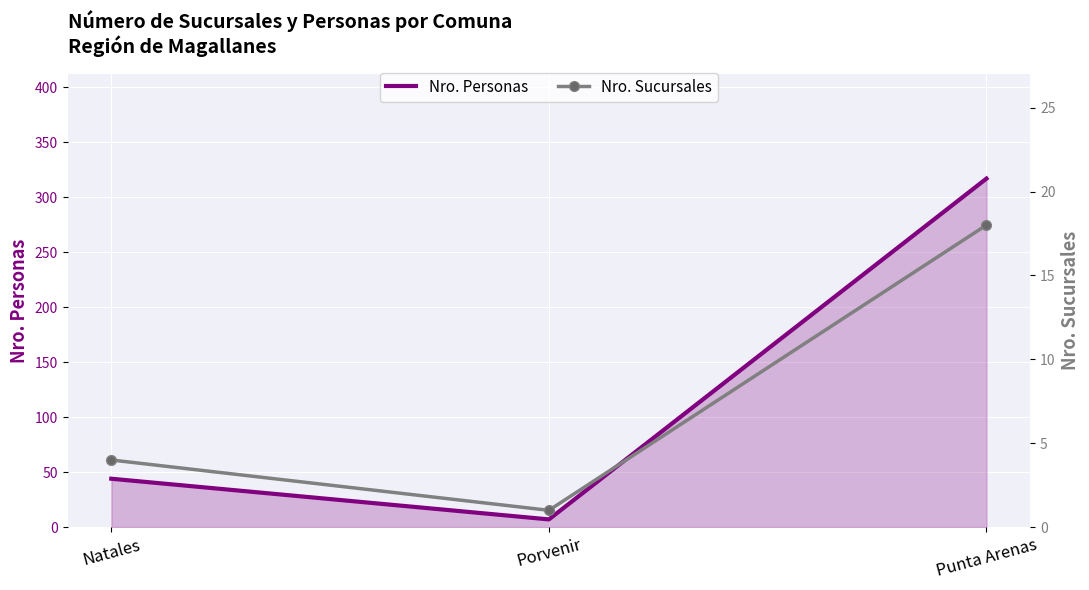

Which series has the largest total across all categories?

Nro. Personas